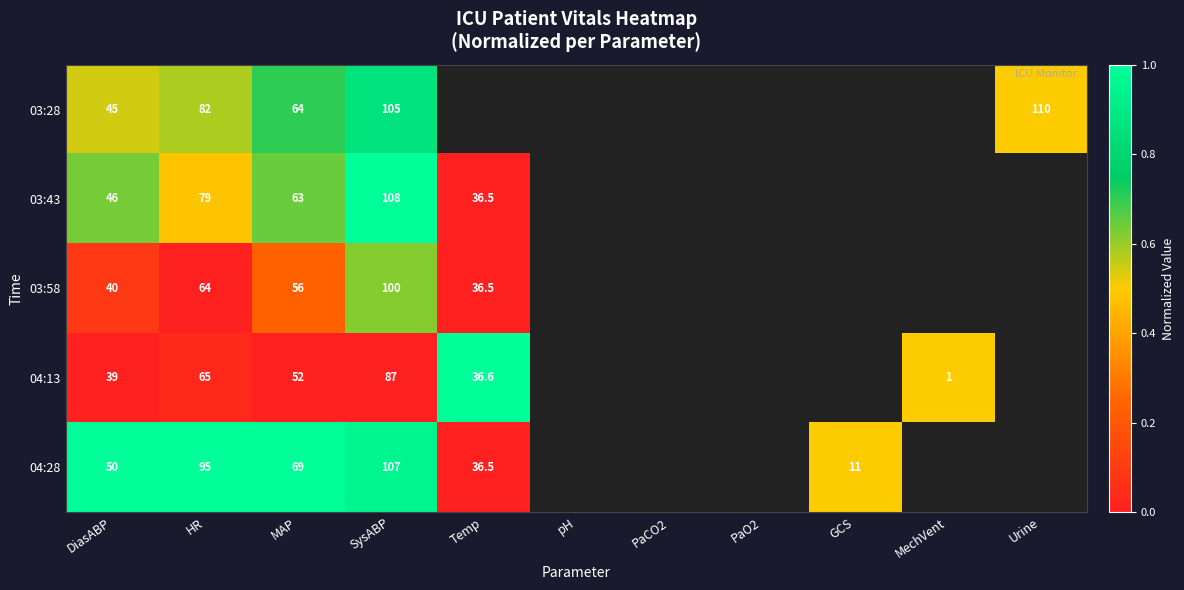

At MAP, list the series in order from largest to smallest.

04:28, 03:28, 03:43, 03:58, 04:13